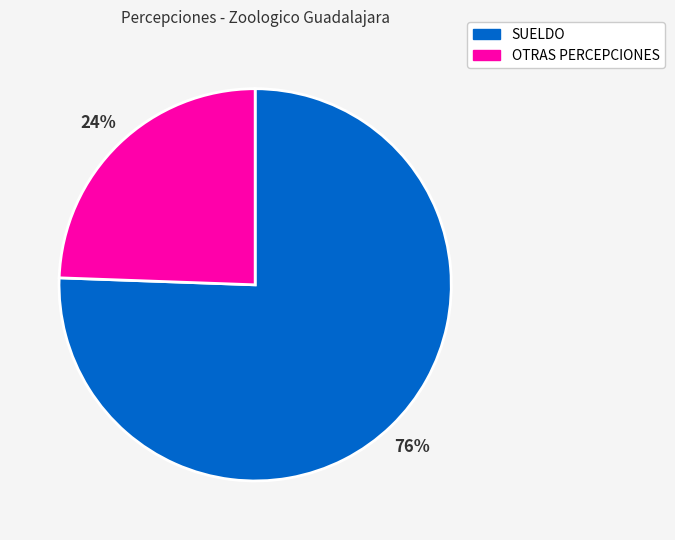

To the nearest percent, what is the average slice percentage?

50%